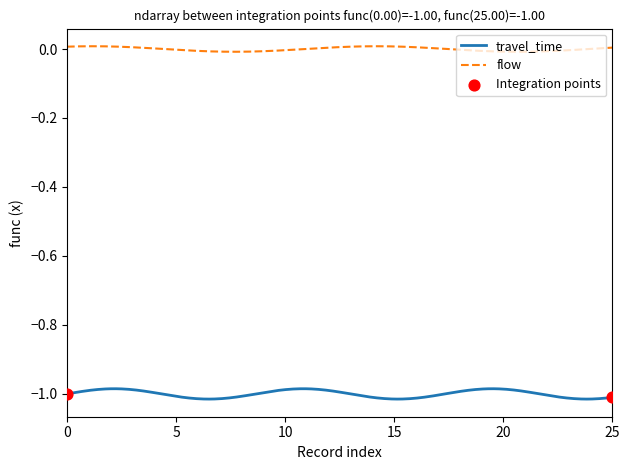

True or false: travel_time and flow cross at least once.

False